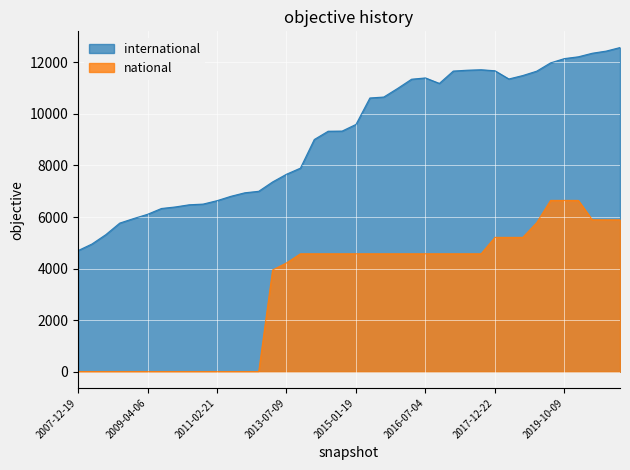

What is the sum of the national values at 2018-07-11 and 2018-04-09?

10422